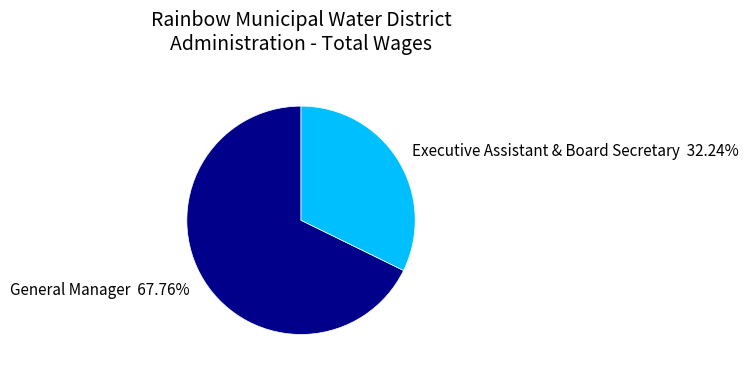

Rank the categories by value from lowest to highest.

Executive Assistant & Board Secretary, General Manager